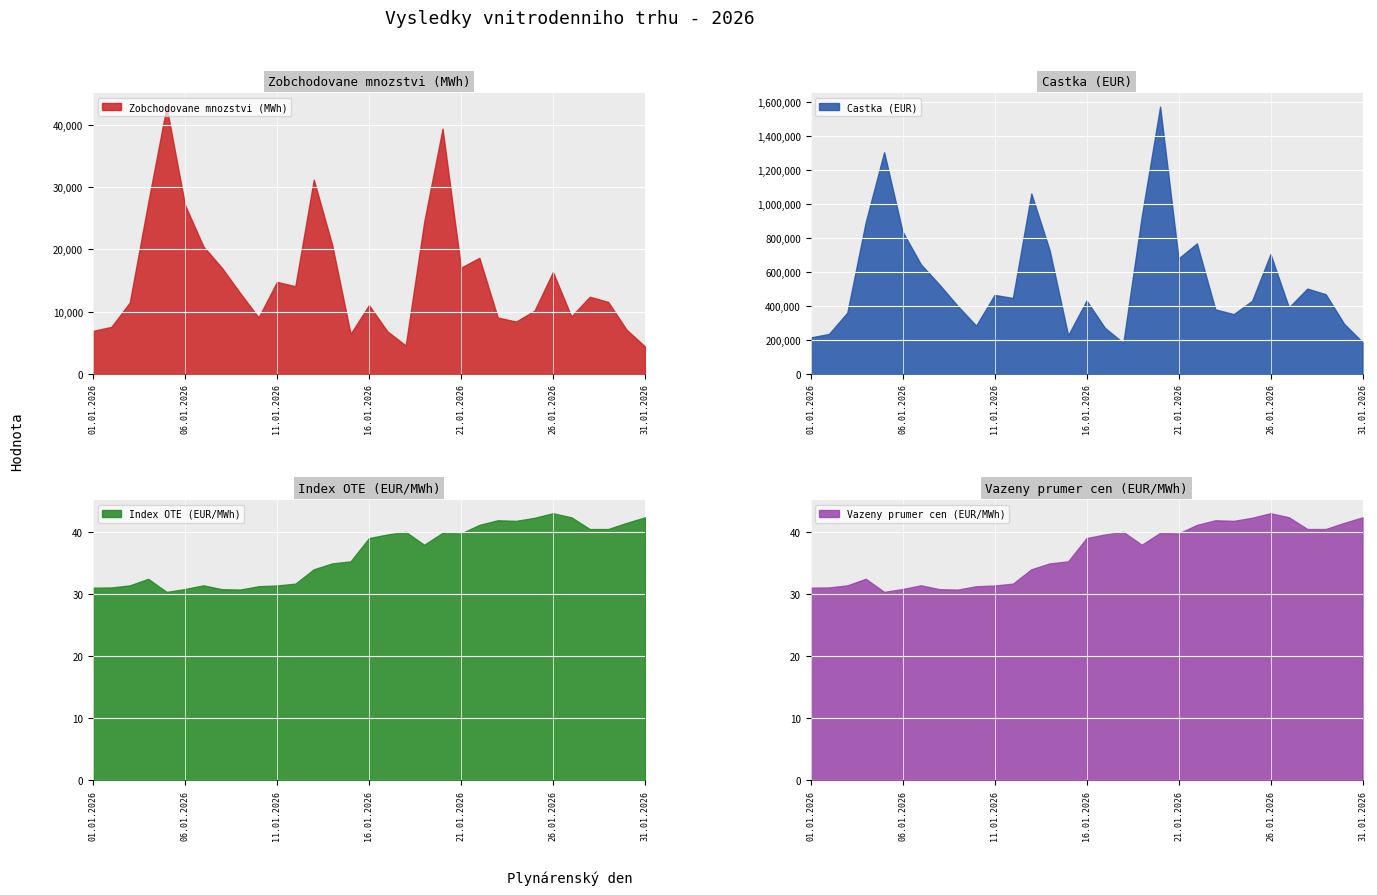

What is the label of the 6th point from the right?

26.01.2026